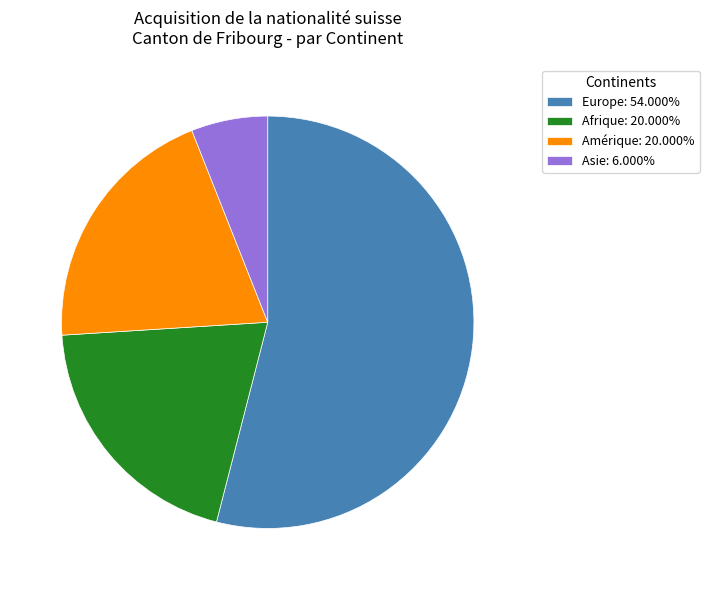

Approximately how many times larger is the value at Afrique: 20.000% compared to Amérique: 20.000%?

1.0